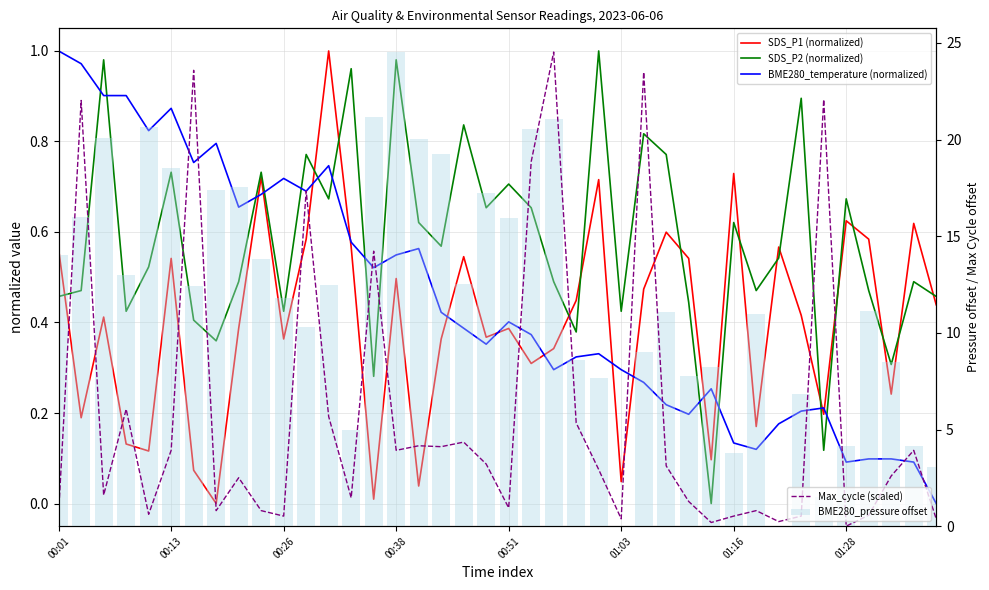

Count the number of categories in the chart.

40